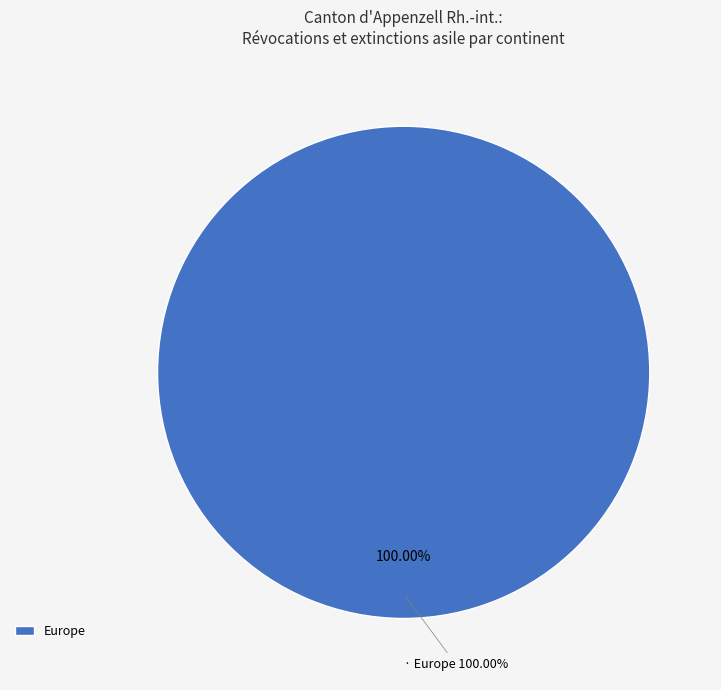

Is it true that Amérique is 0% of the pie?

True